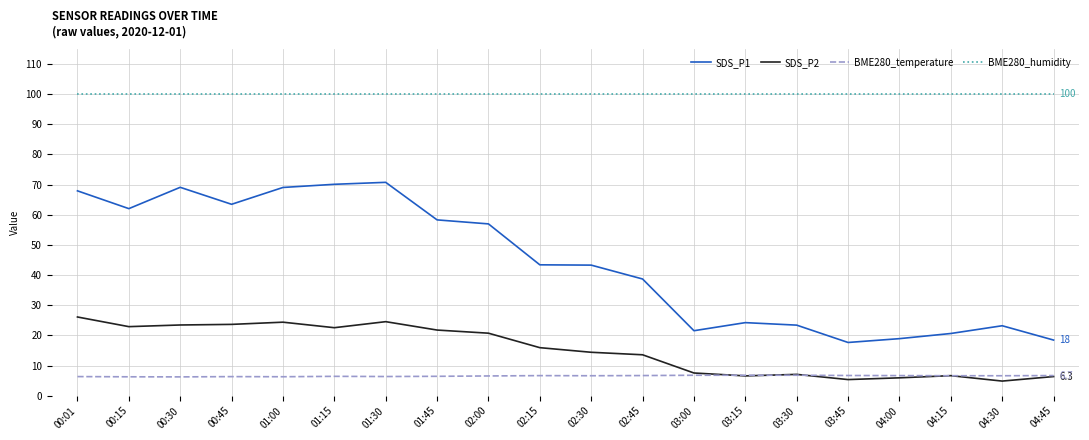

True or false: BME280_humidity and SDS_P1 intersect in this chart.

False